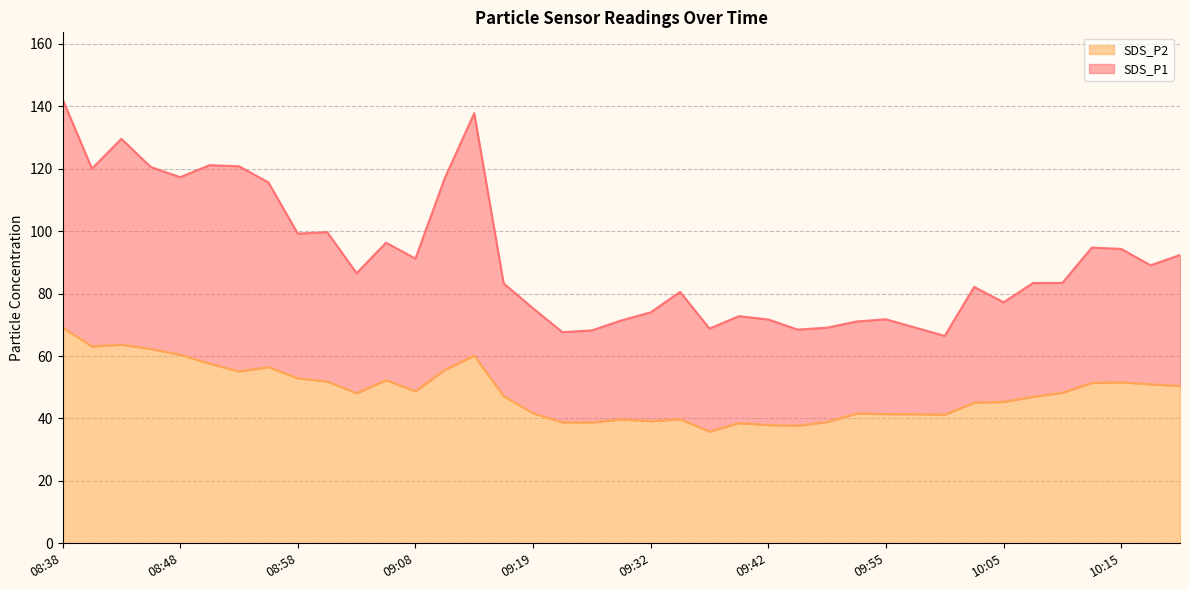

True or false: SDS_P1 and SDS_P2 cross at least once.

False